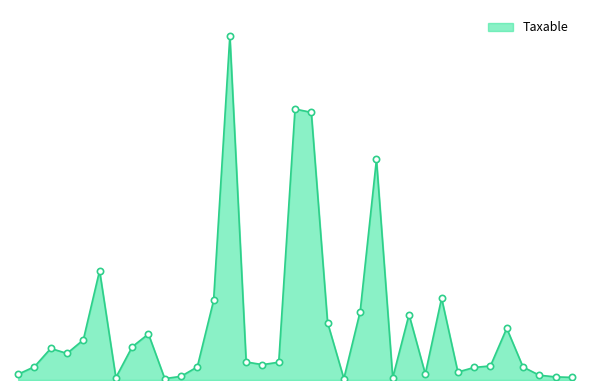

Is this an area chart (filled region under the line)?

Yes